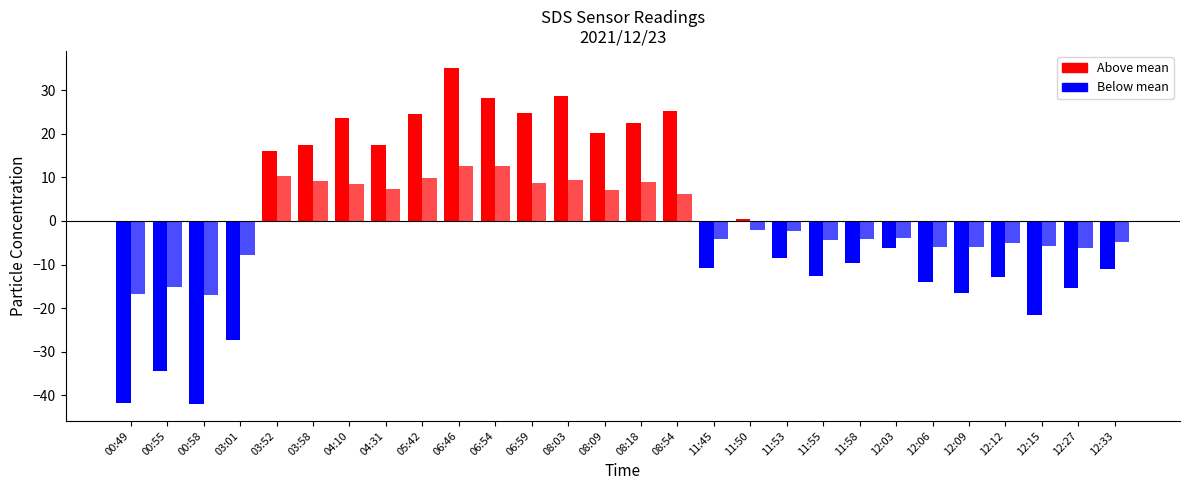

What is the difference between the maximum and second lowest values in the SDS_P1 series?

76.8